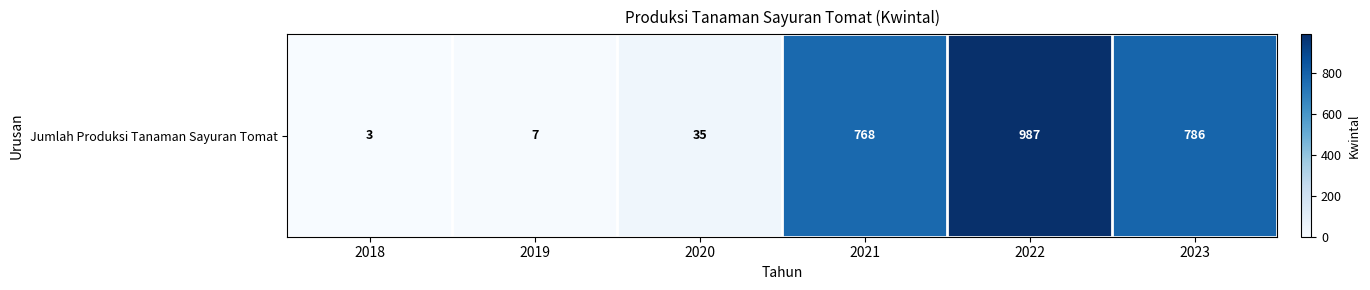

Rank the categories by value from lowest to highest.

2018, 2019, 2020, 2021, 2023, 2022